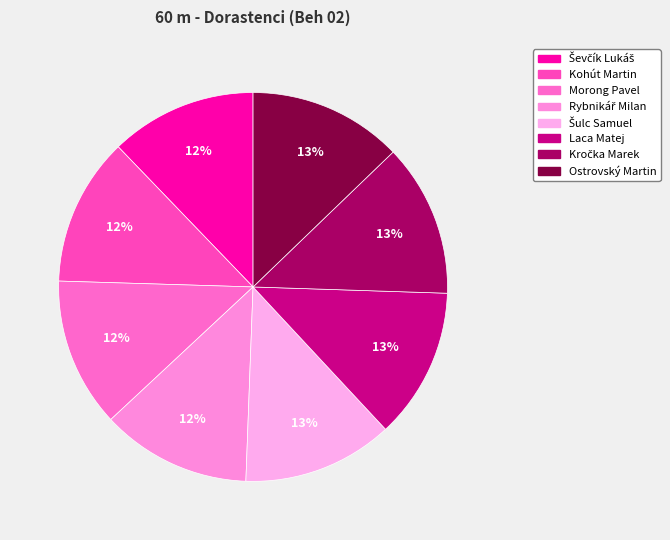

Is Kohút Martin the majority of the pie?

No